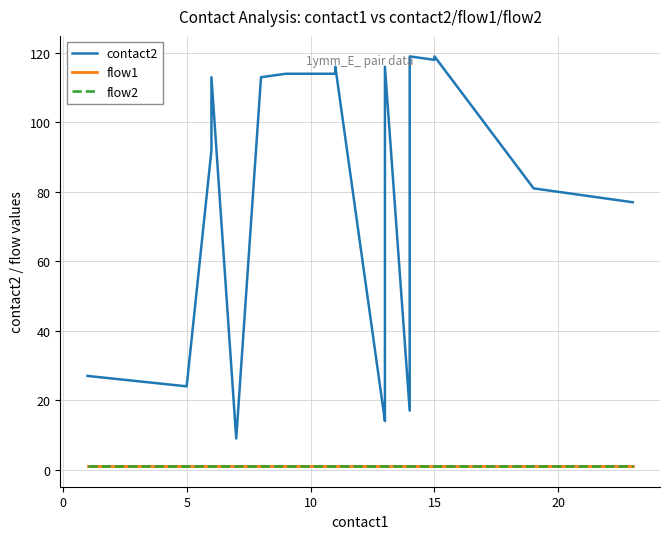

What is the average value of the contact2 series?

79